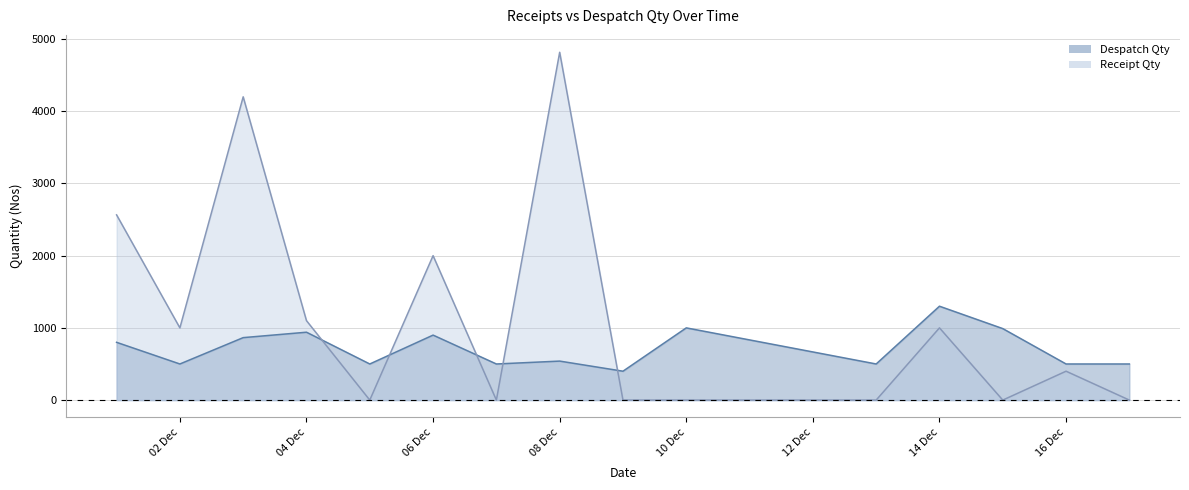

What is the difference between the maximum and minimum values in the Despatch Qty series?

900